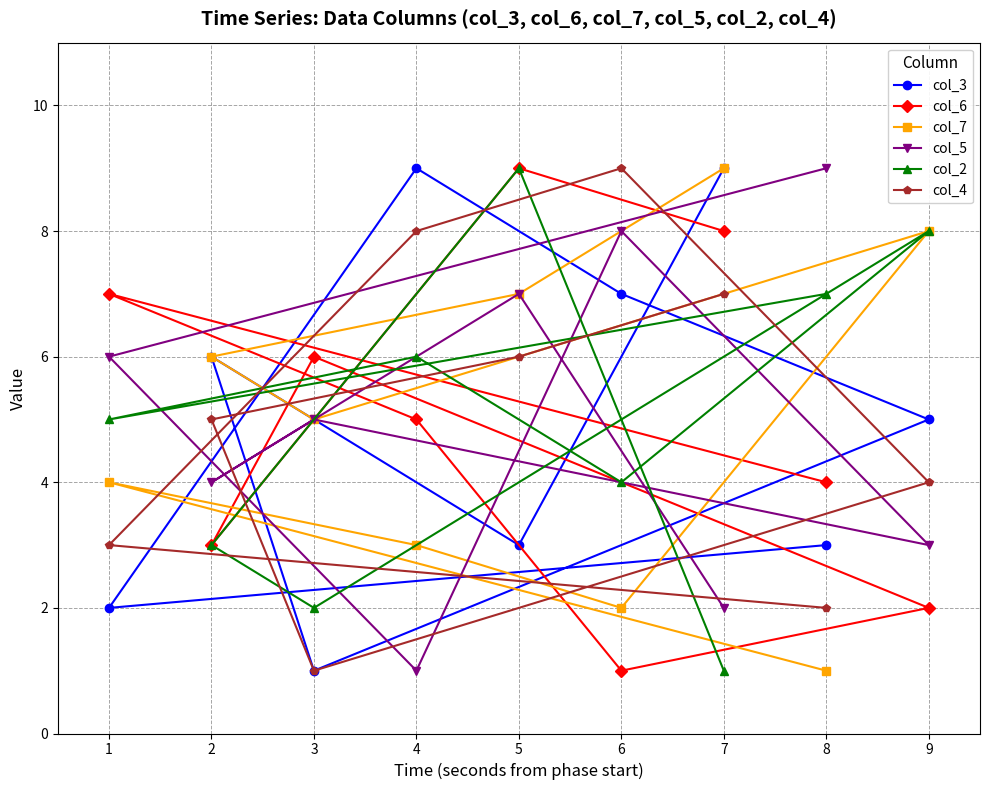

Which series has the largest range (max minus min)?

col_3